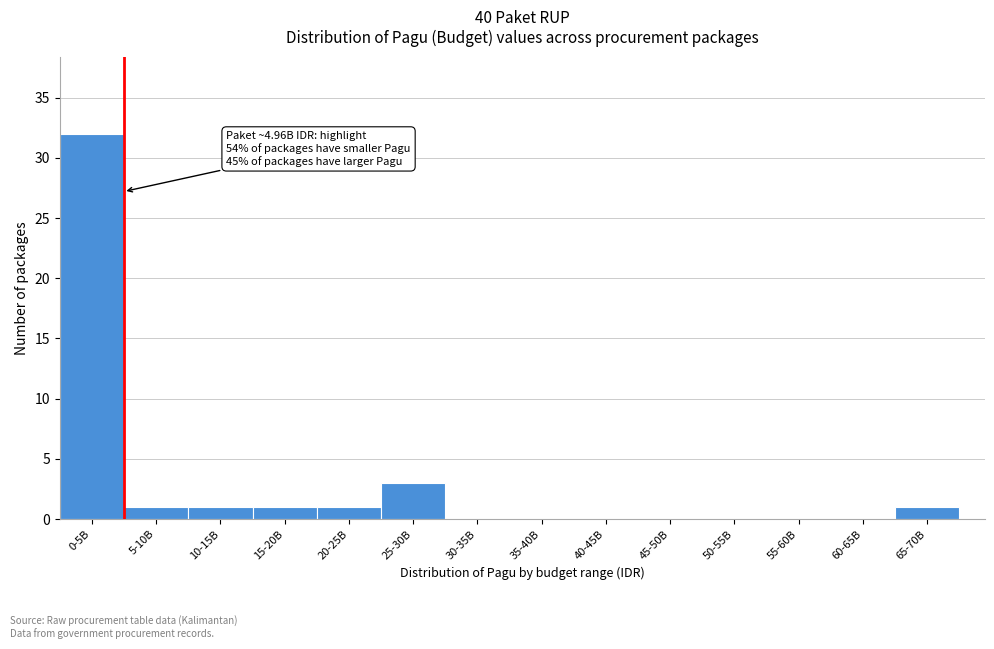

Reading right to left, list all the values displayed in this chart.

65-70B=1	60-65B=0	55-60B=0	50-55B=0	45-50B=0	40-45B=0	35-40B=0	30-35B=0	25-30B=3	20-25B=1	15-20B=1	10-15B=1	5-10B=1	0-5B=32